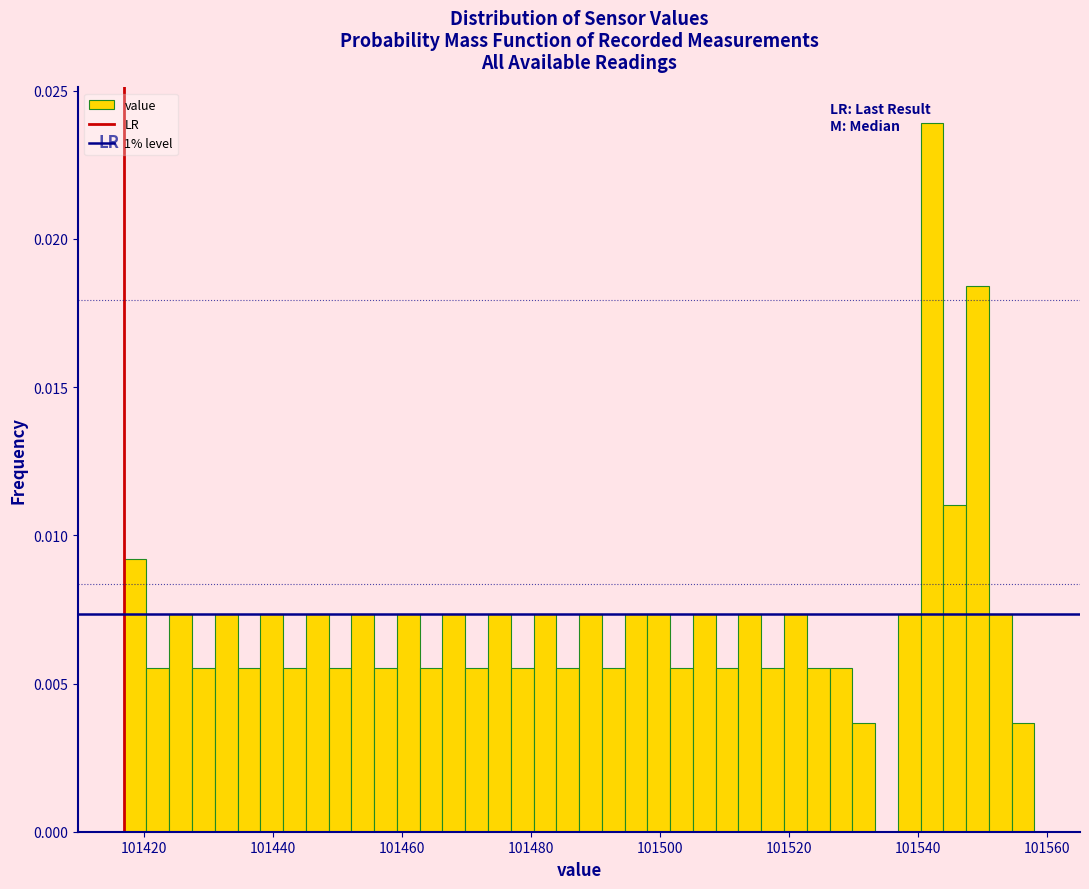

Around what value on the x-axis is the tallest bar? Give the approximate position of its centre, as read against the axis.

101542